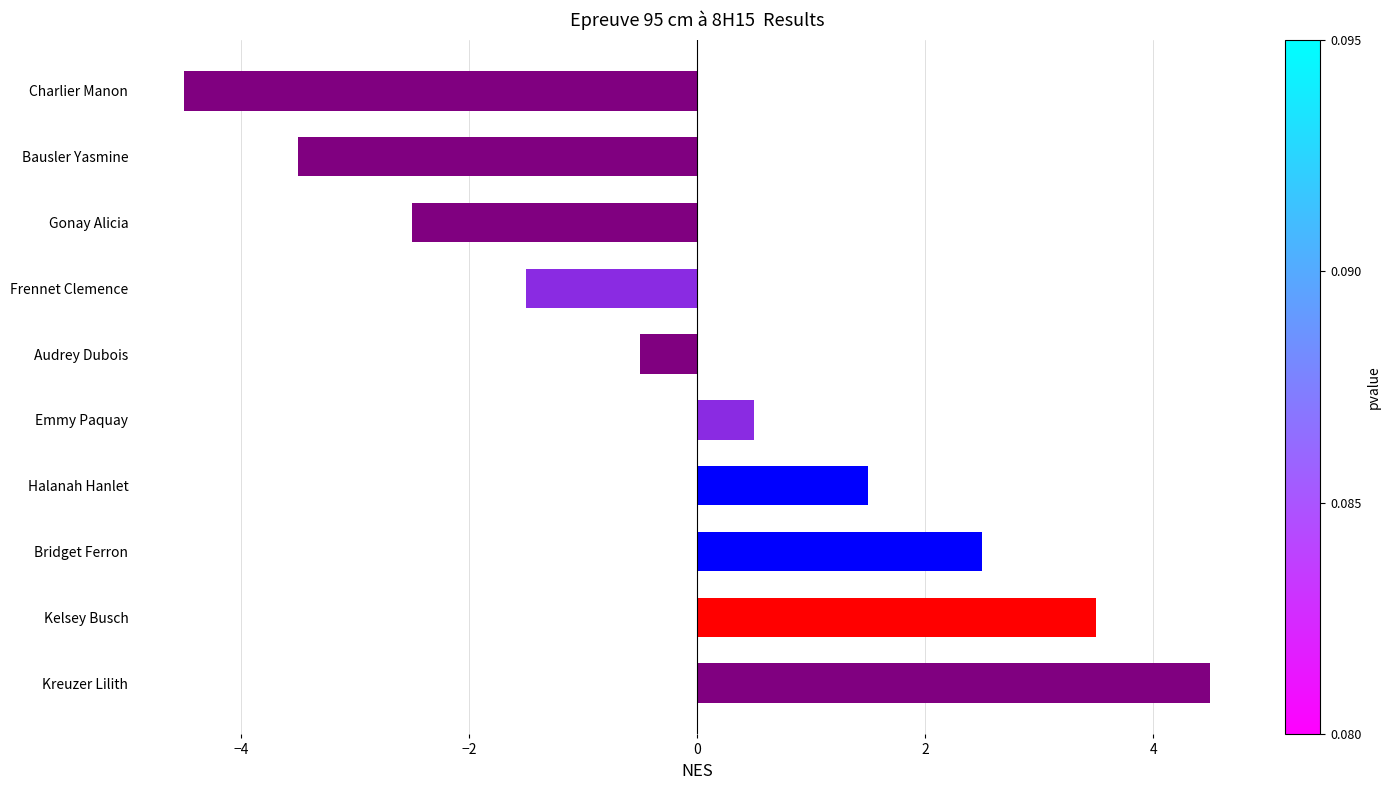

Does the chart contain any negative values?

Yes